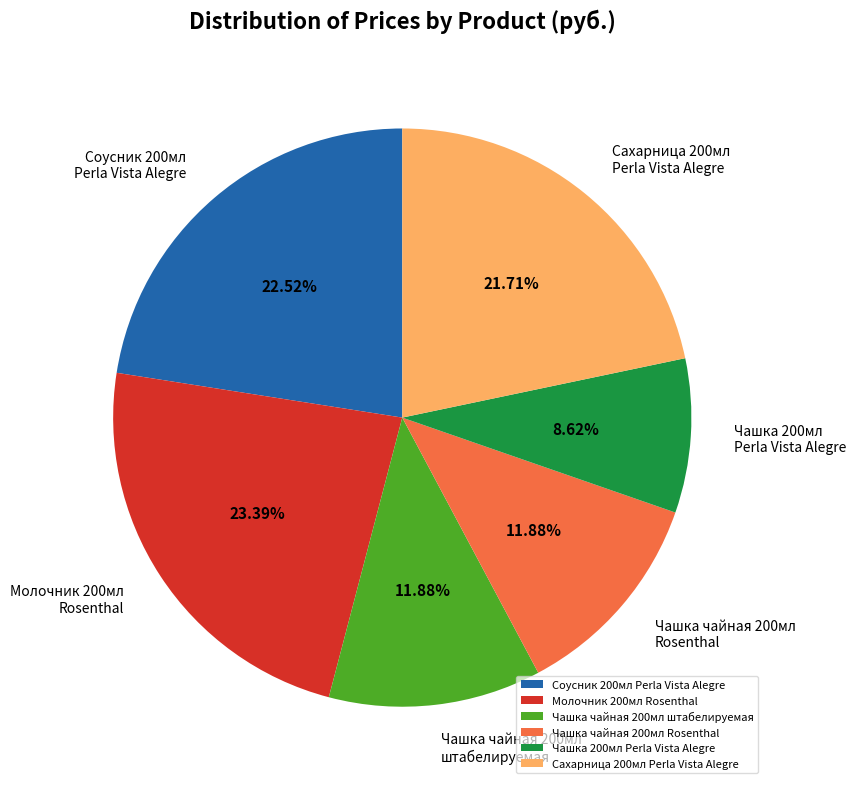

Is the sum of Чашка 200мл Perla Vista Alegre and Молочник 200мл Rosenthal greater than half?

No